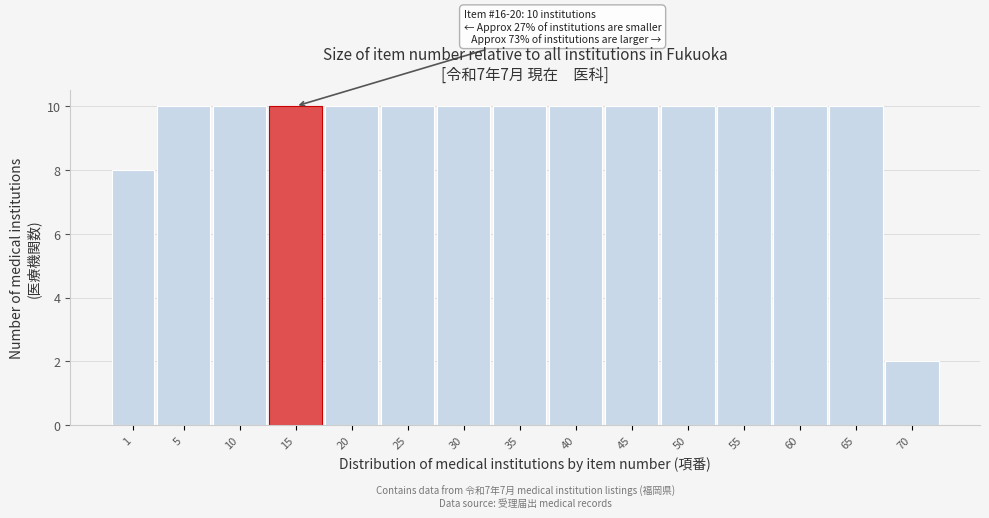

Reading left to right, extract all data points from this chart.

1=8	5=10	10=10	15=10	20=10	25=10	30=10	35=10	40=10	45=10	50=10	55=10	60=10	65=10	70=2